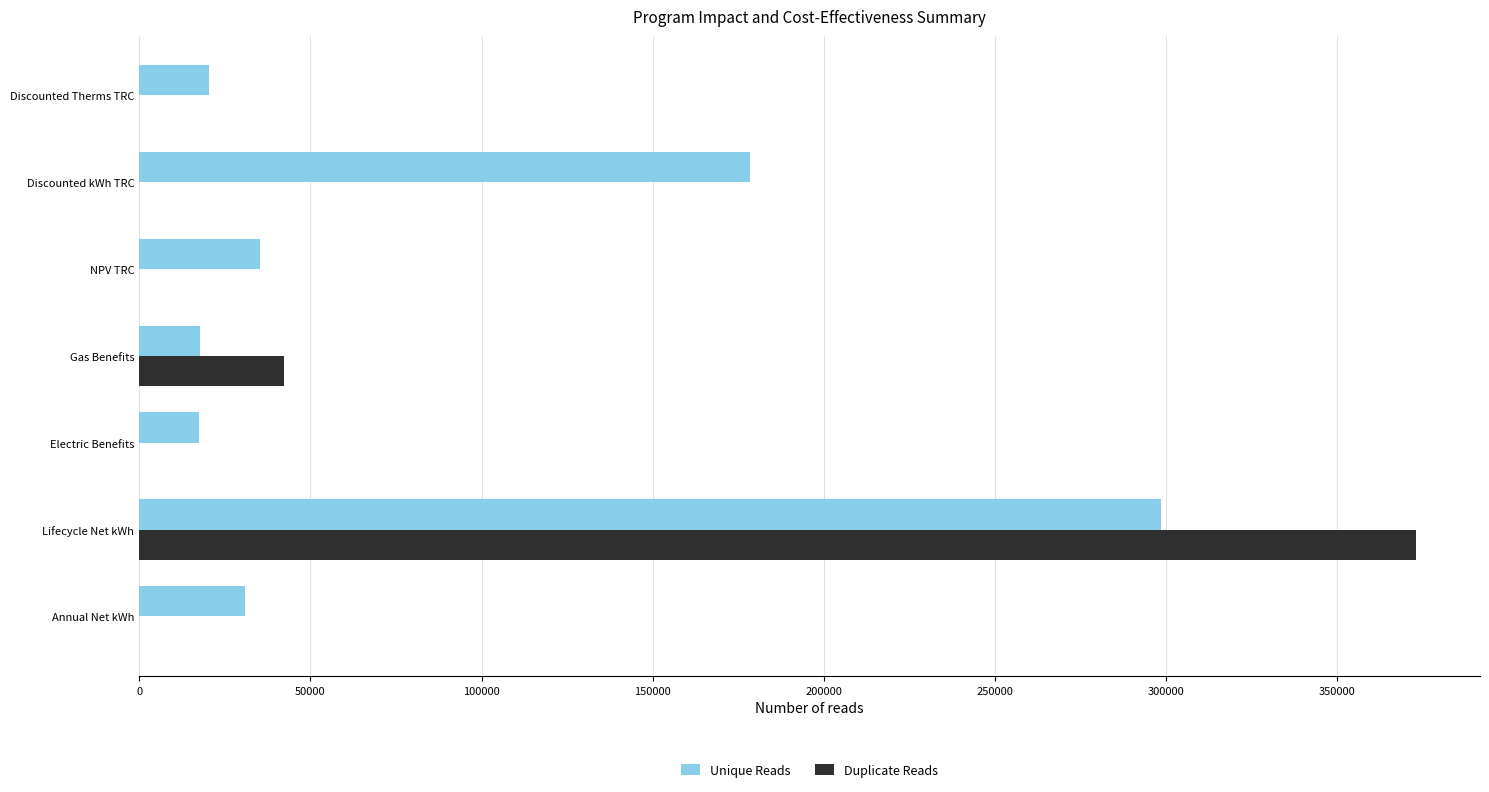

Which series has the largest total across all categories?

Unique Reads